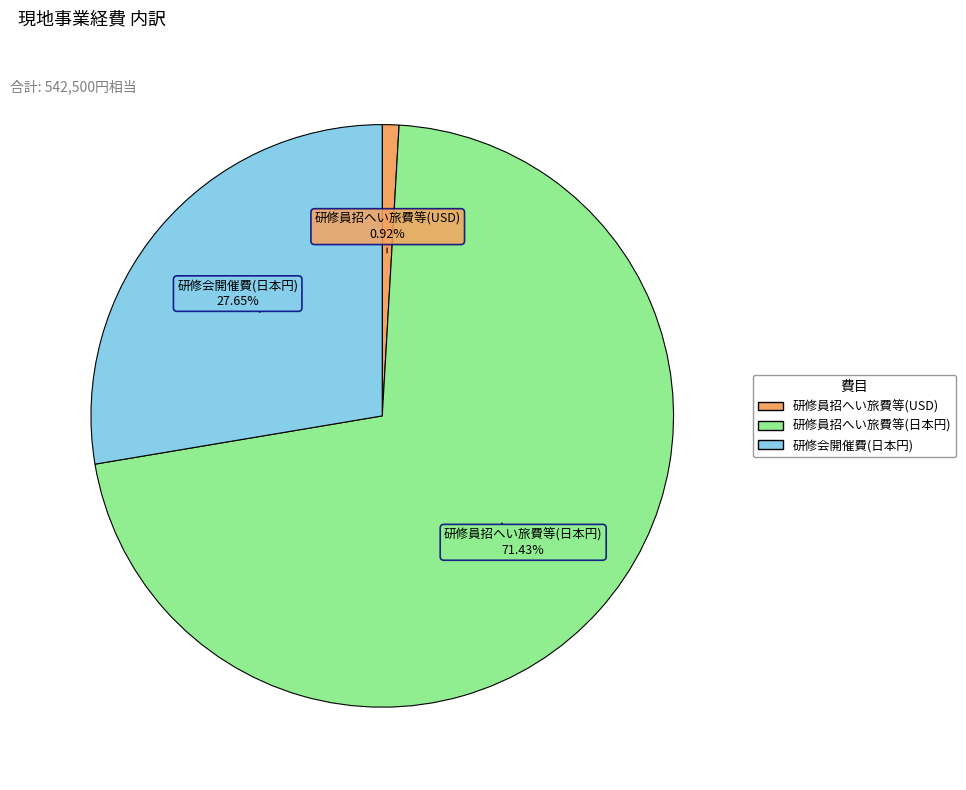

Which category has the biggest portion of the pie?

研修員招へい旅費等(日本円)